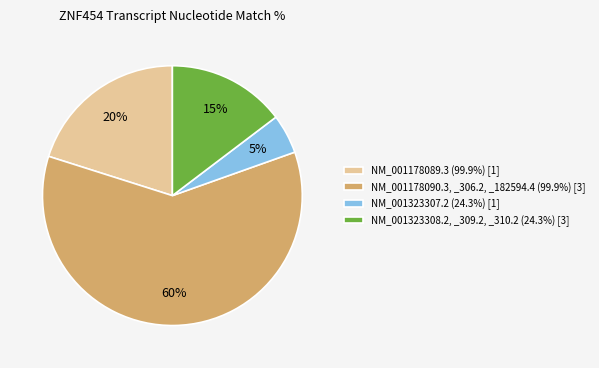

To the nearest percent, what percentage of the pie is NM_001178089.3 (99.9%) [1]?

20%